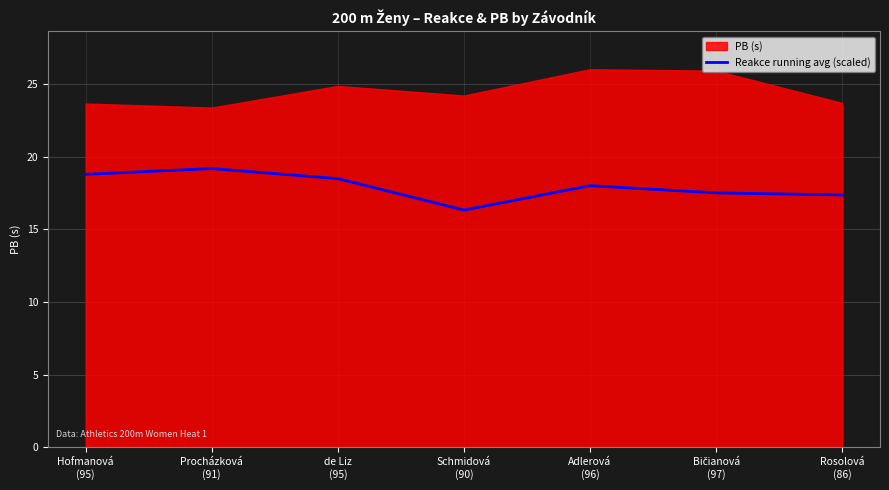

What is the difference between the values at Adlerová
(96) and Hofmanová
(95)?

0.8